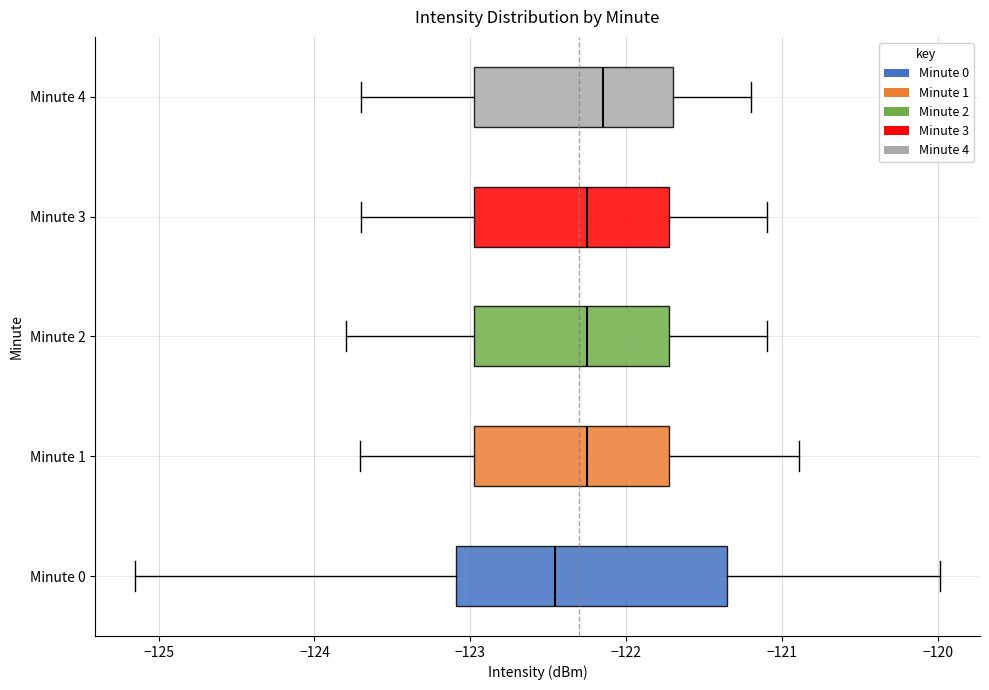

Where does the right whisker of the box for Minute 0 end on the x-axis? The values are not printed on the chart, so give them approximately, as read against the axis.

-120.0